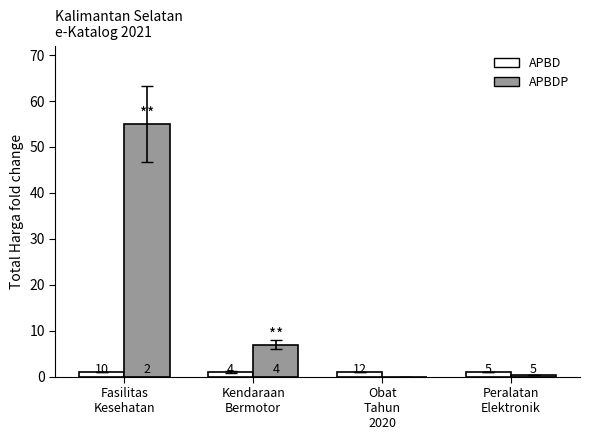

Does the chart contain stacked bars?

No